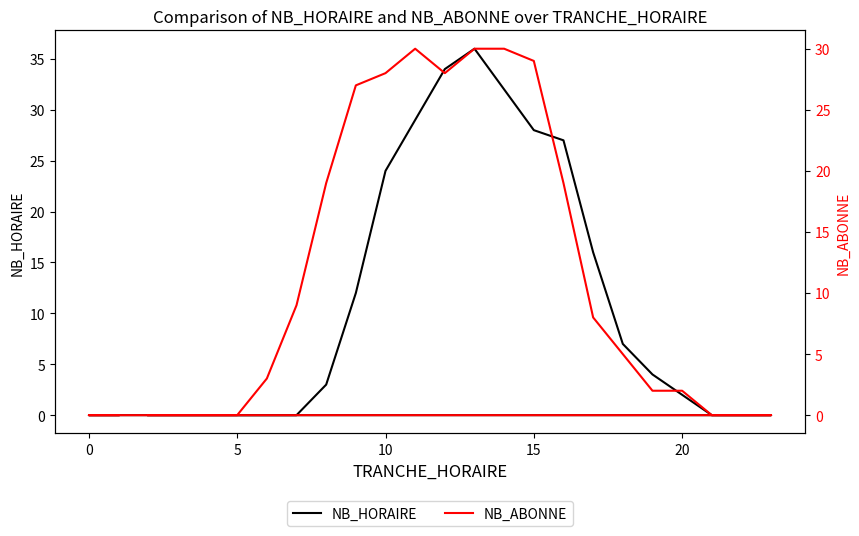

How many times do NB_ABONNE and NB_HORAIRE cross each other?

3